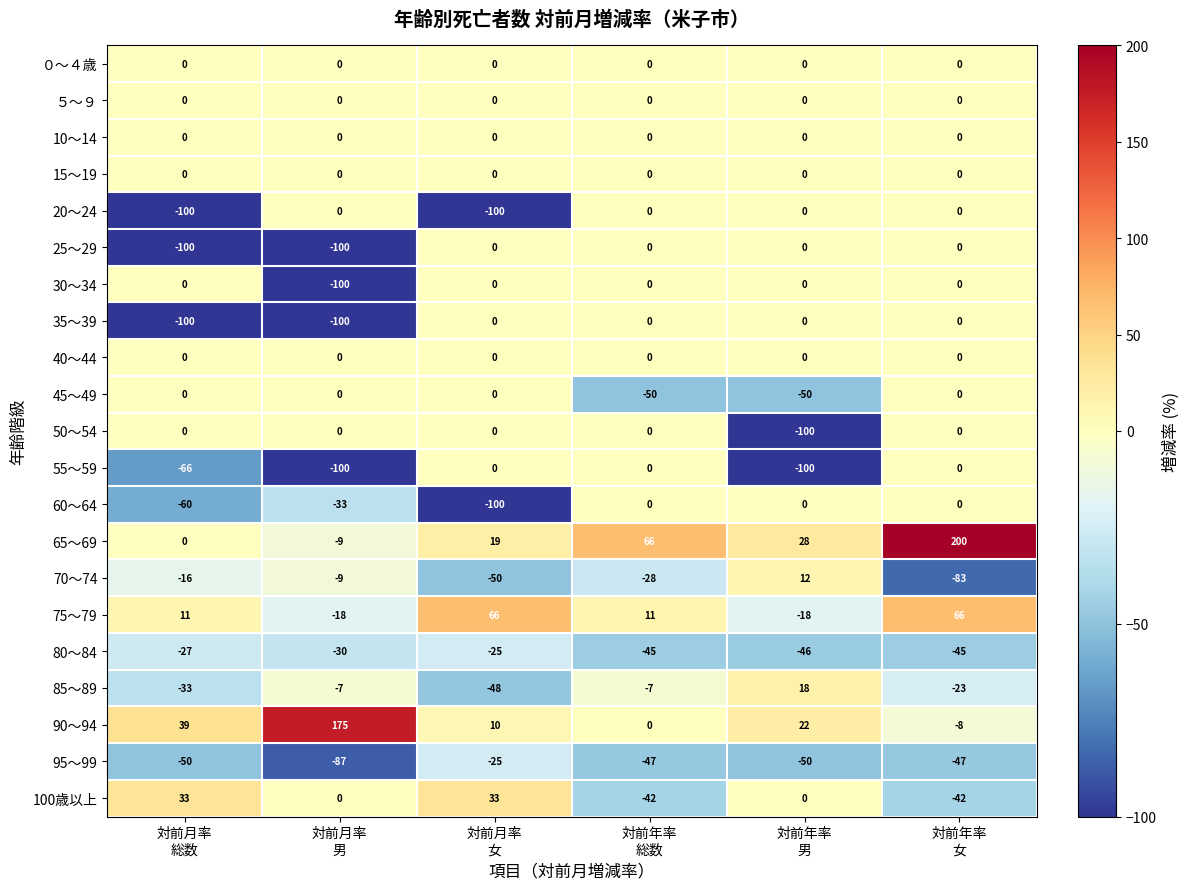

At which category is the sum across all series the highest?

対前年率
女